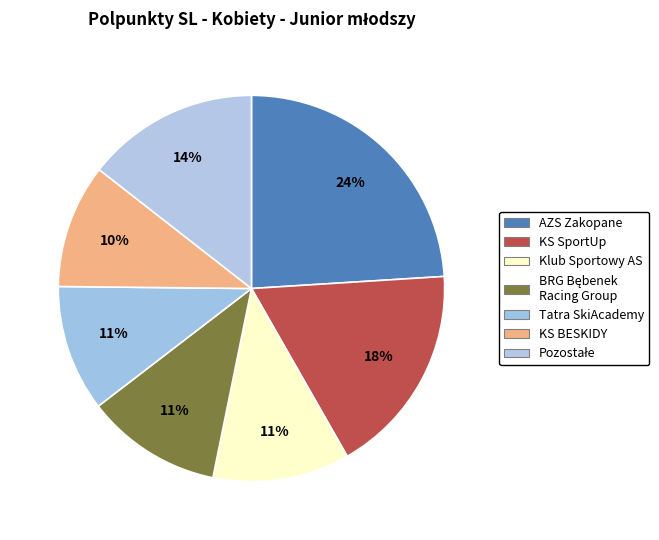

Count the number of slices in the pie.

7